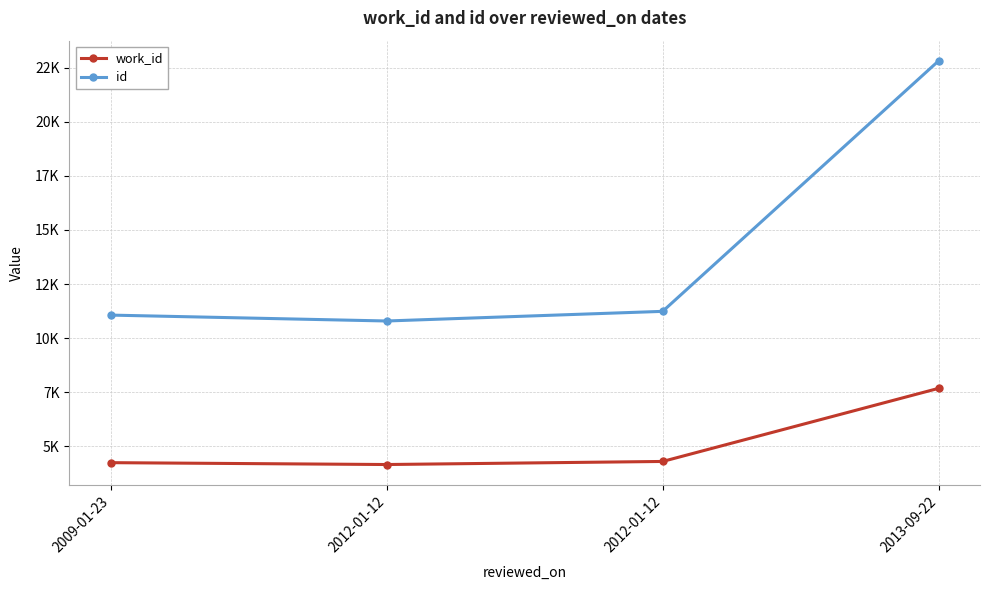

Is this an area chart (filled region under the line)?

No